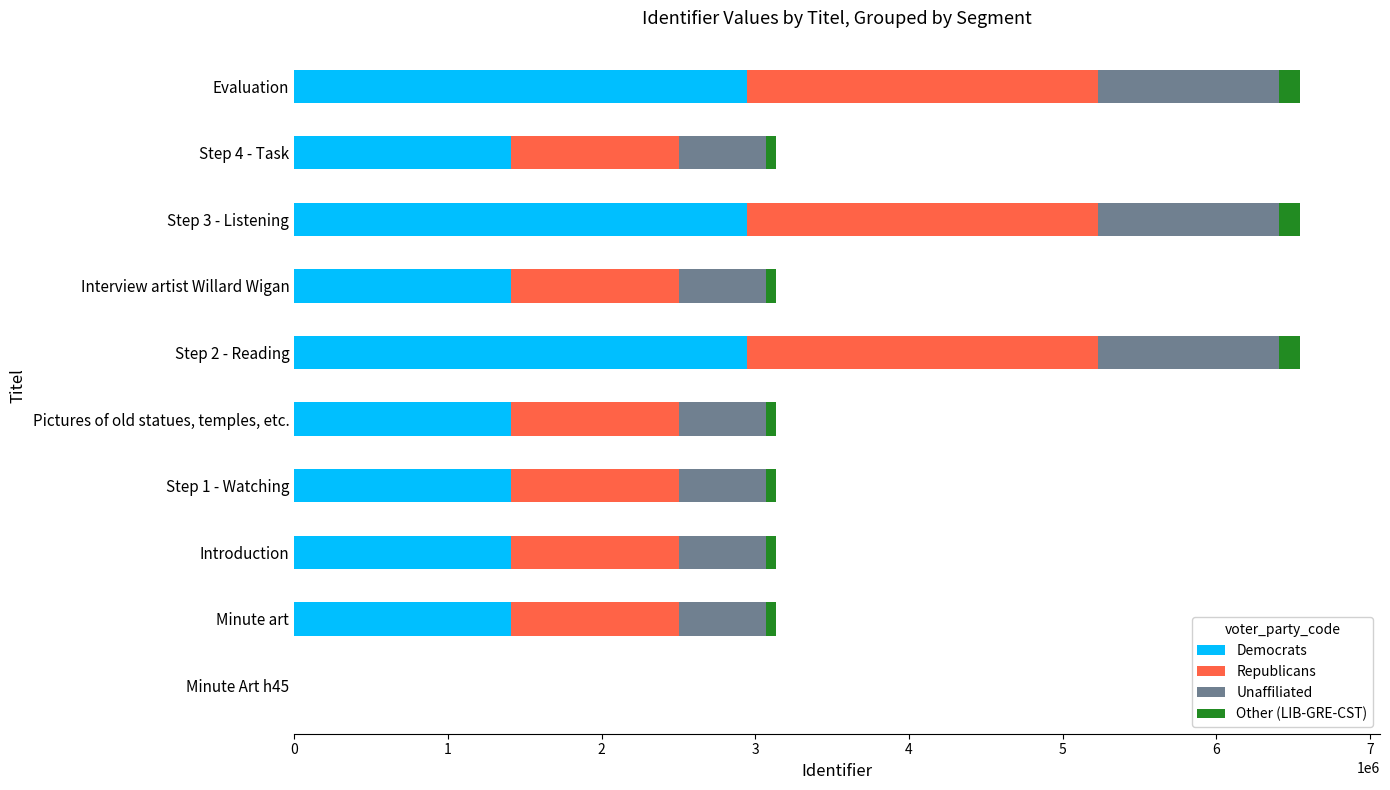

What is the highest value of the Democrats series?

2943352.8